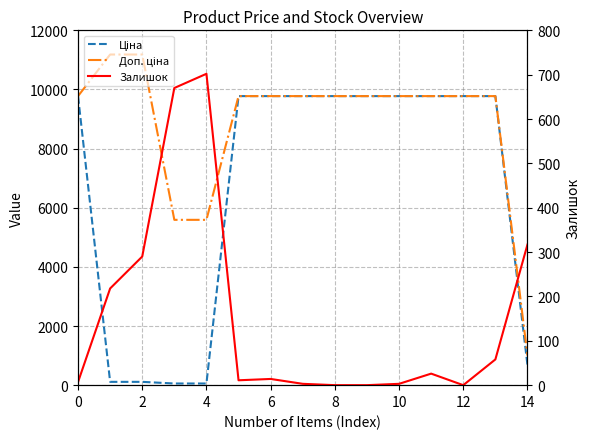

True or false: Залишок has more than 1 interior local peaks.

True